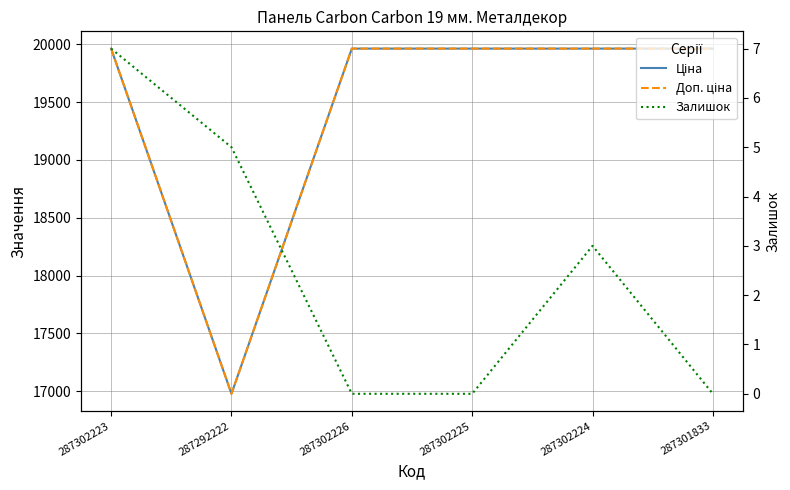

Count the Залишок values in the range 0 to 5.

5